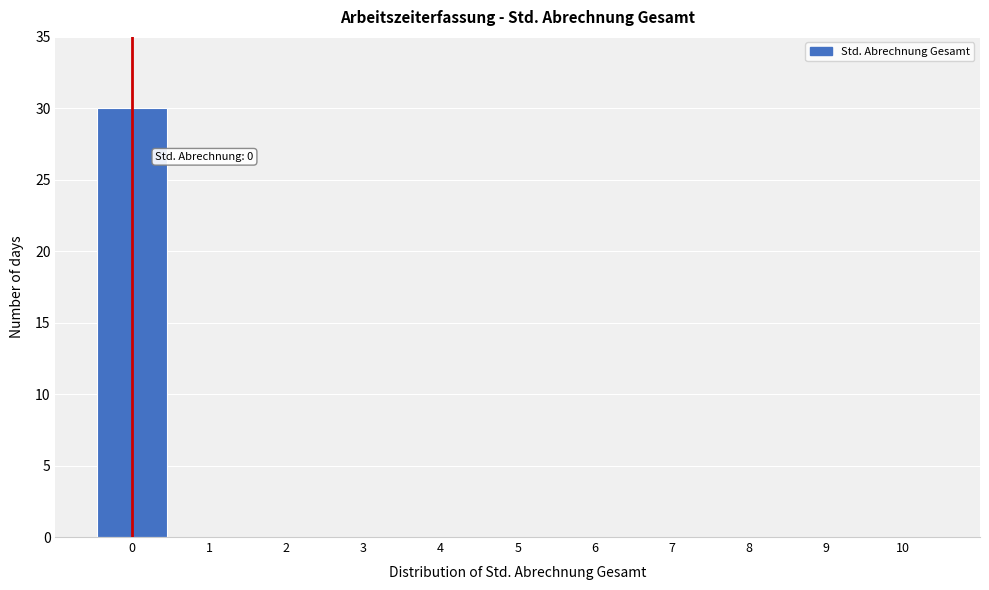

Over which range of the x-axis is the bar tallest?

-0.5 to 0.5